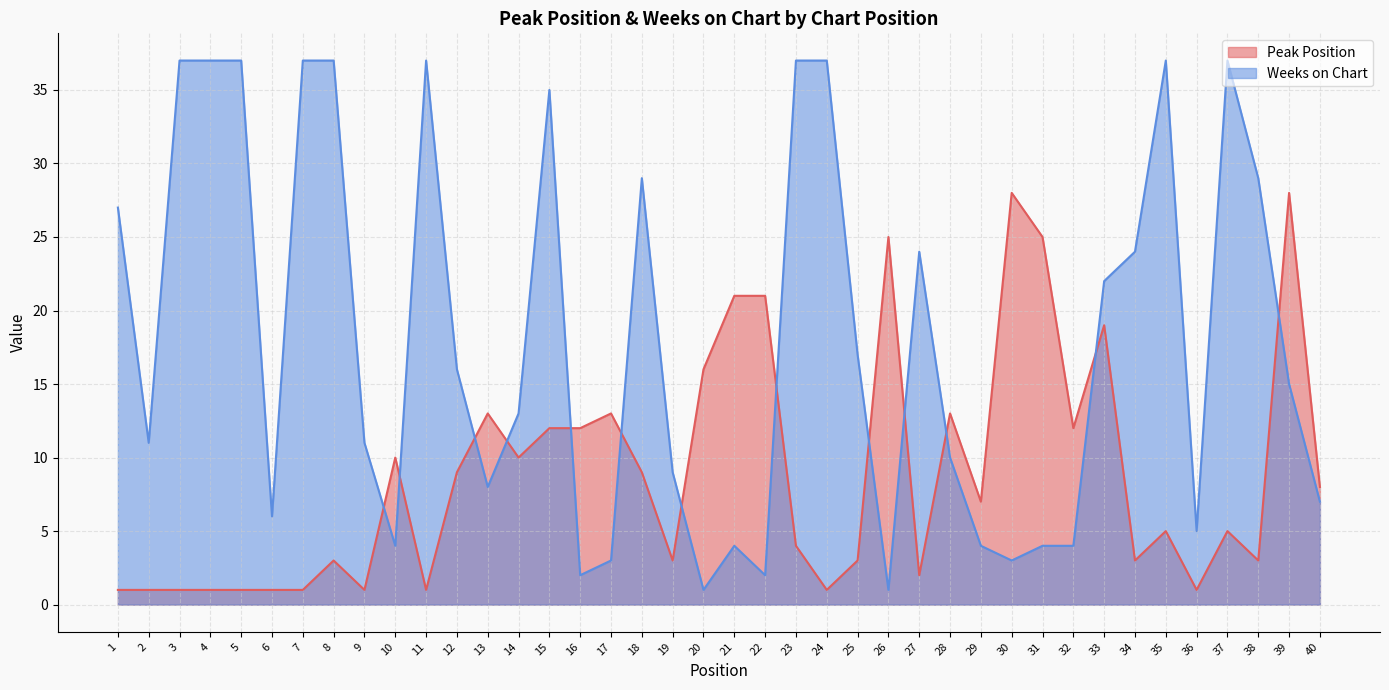

Rank the categories by Weeks on Chart value from lowest to highest.

20, 26, 16, 22, 17, 30, 10, 21, 29, 31, 32, 36, 6, 40, 13, 19, 28, 2, 9, 14, 39, 12, 25, 33, 27, 34, 1, 18, 38, 15, 3, 4, 5, 7, 8, 11, 23, 24, 35, 37